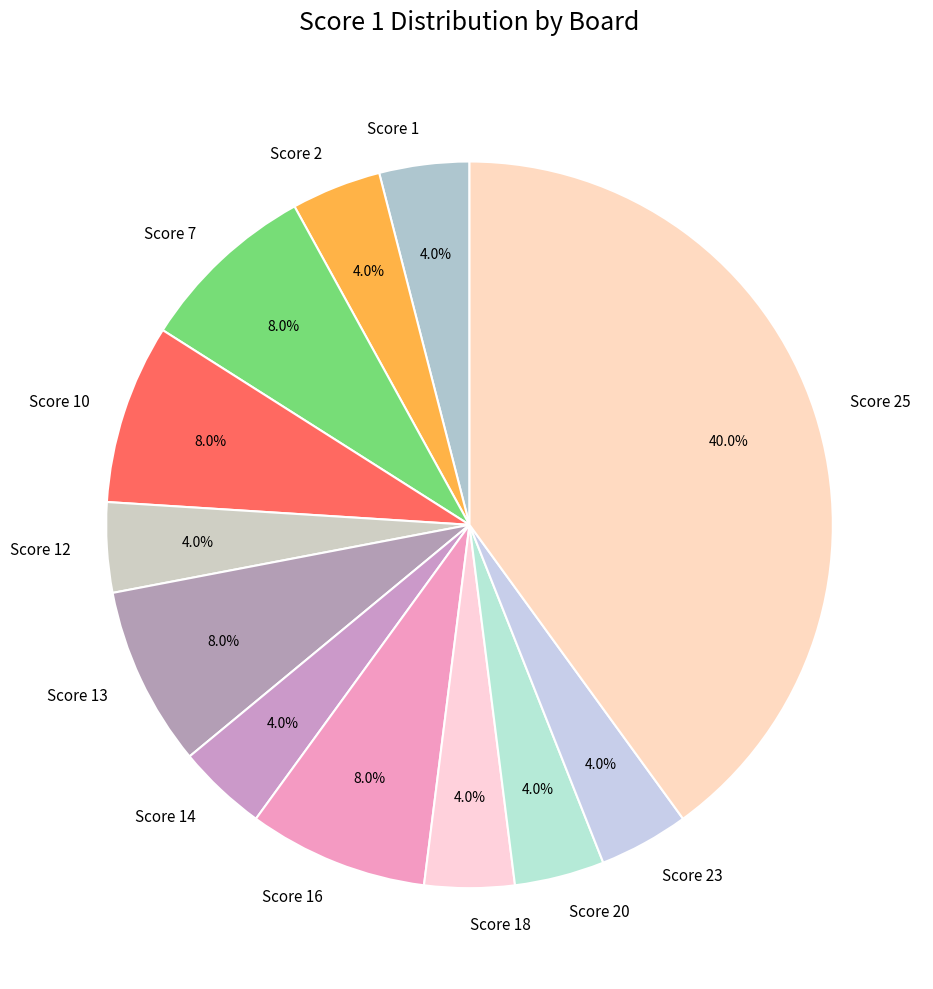

What is the ratio of the value at Score 10 to the value at Score 14?

2.0